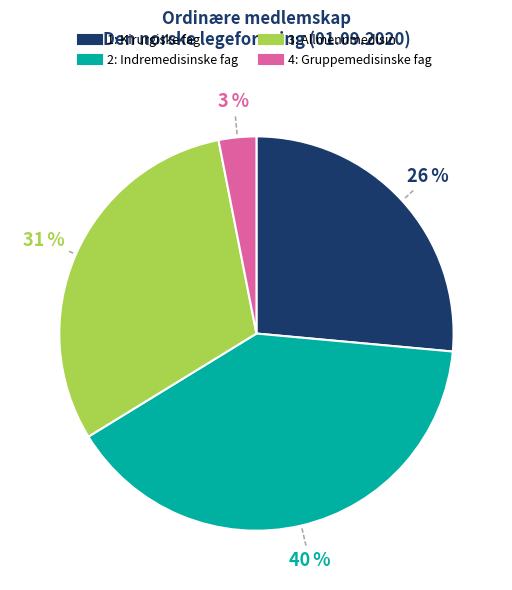

To the nearest percent, what is the average slice percentage?

25%